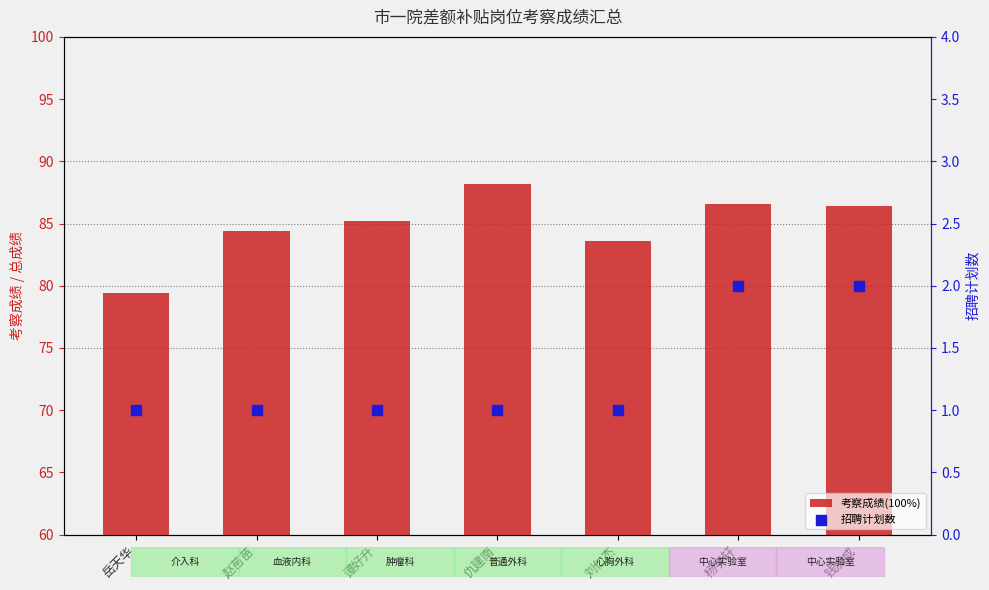

At how many categories does at least one series exceed 36?

7